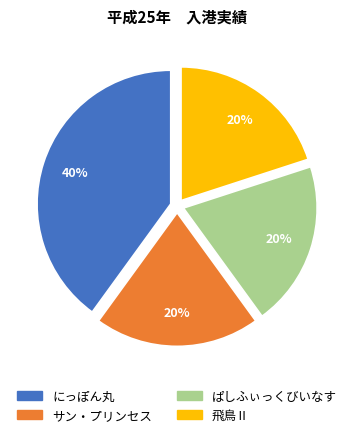

What percentage is the 飛鳥Ⅱ slice, to the nearest percent?

20%